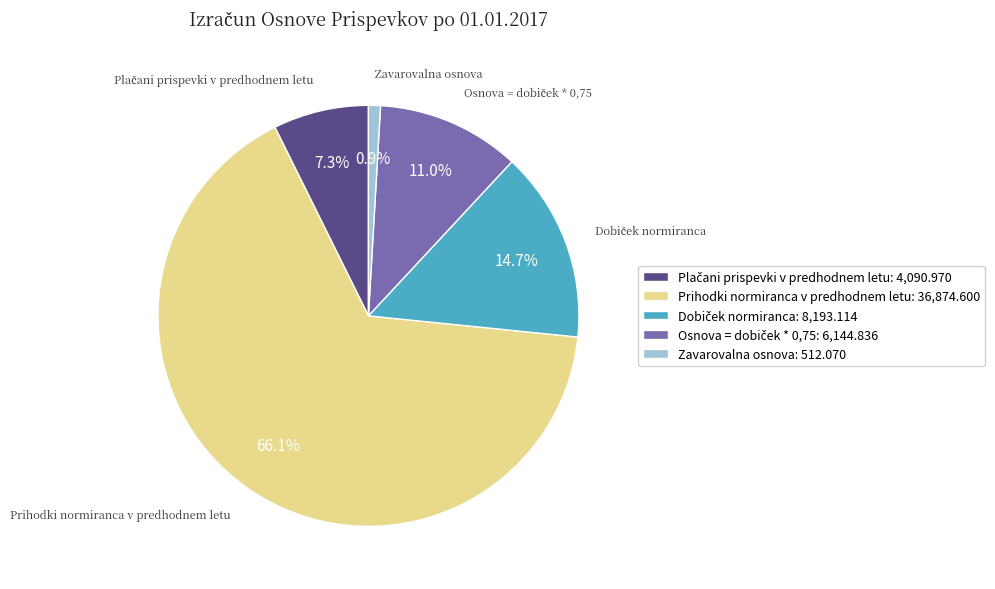

Is there a majority slice in this chart?

Yes